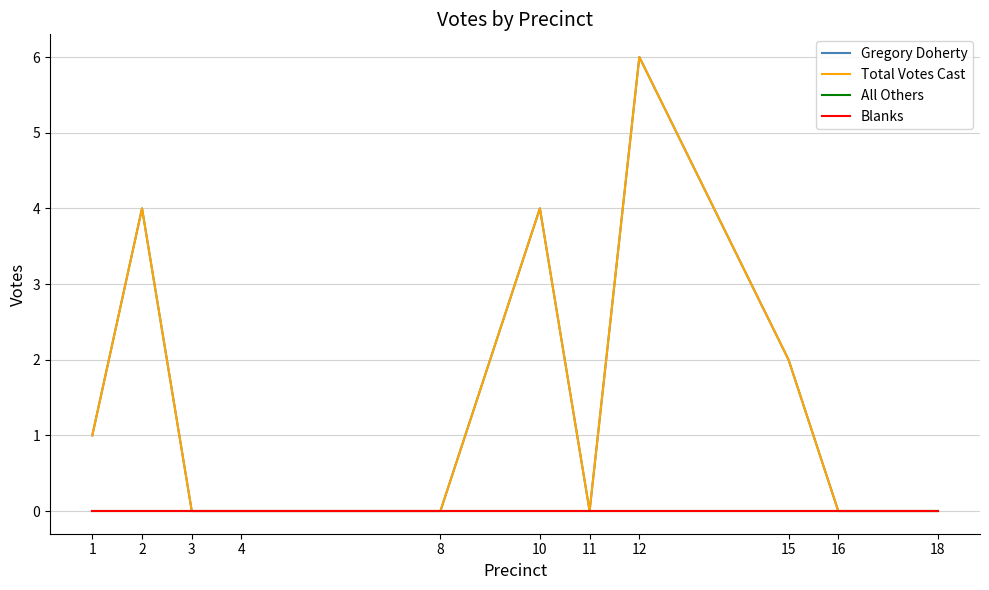

What is the difference between the maximum and minimum values in the Gregory Doherty series?

6